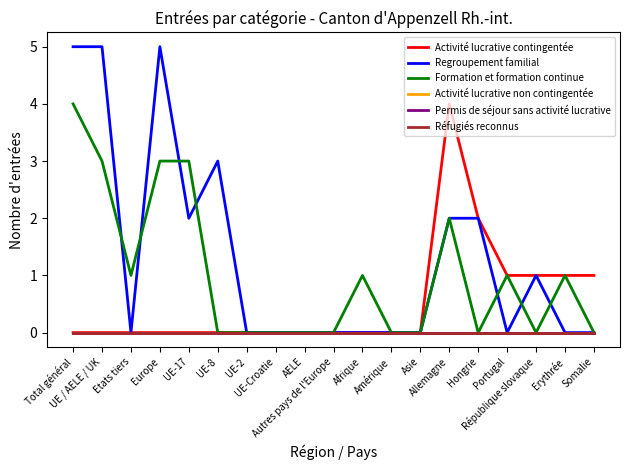

Does the chart display data point markers on the line(s)?

No